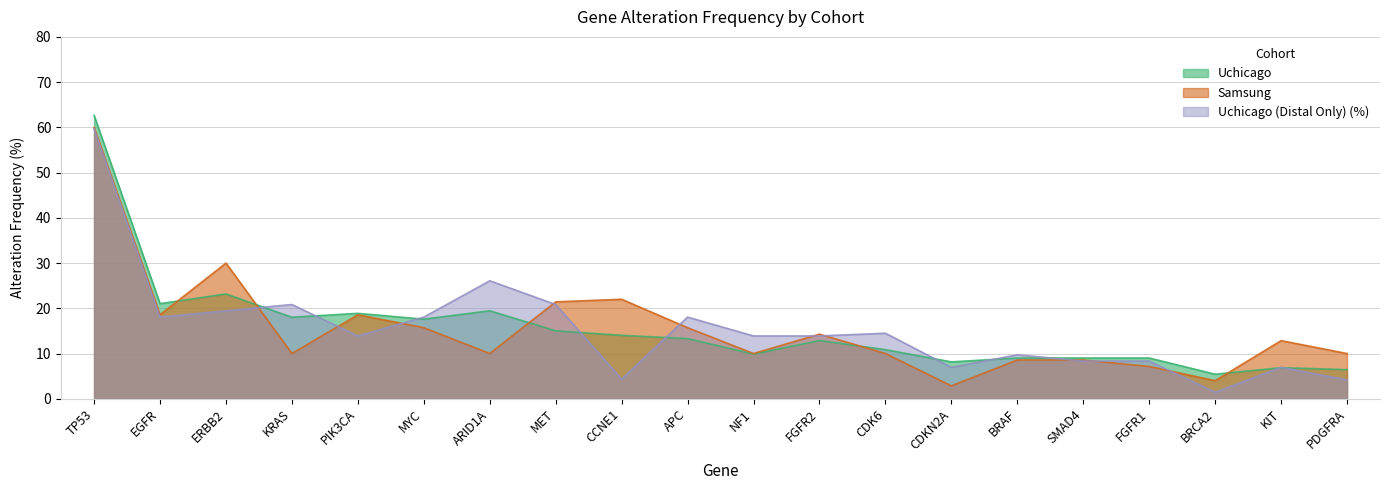

Is the value of Uchicago at TP53 greater than the value of Uchicago (Distal Only) (%) at CCNE1?

Yes